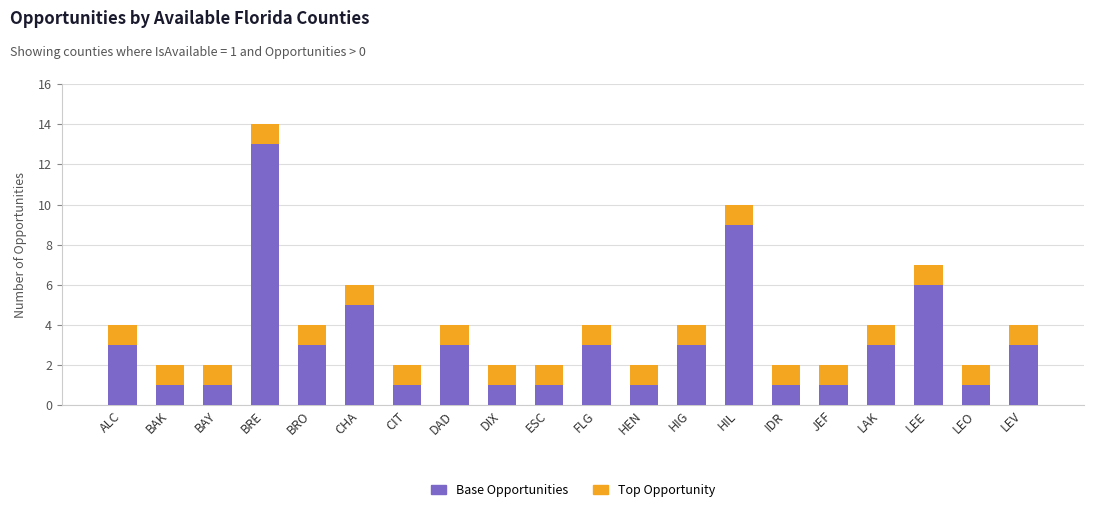

Read the Base Opportunities value at LEE, to the nearest 10.

10